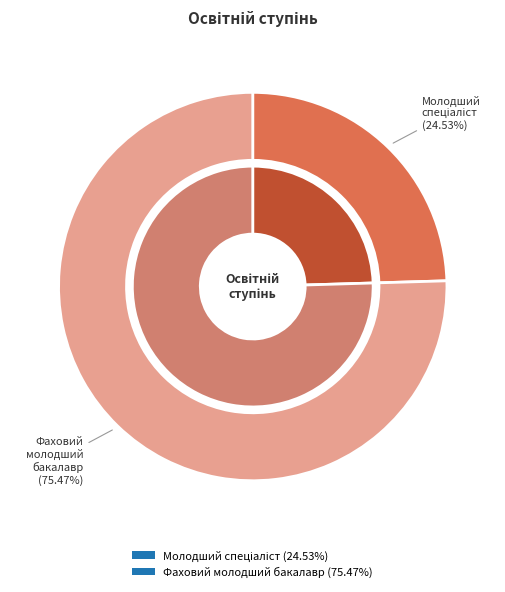

Approximately how many times larger is the value at Молодший спеціаліст (15220) compared to Фаховий молодший бакалавр (46830)?

0.3